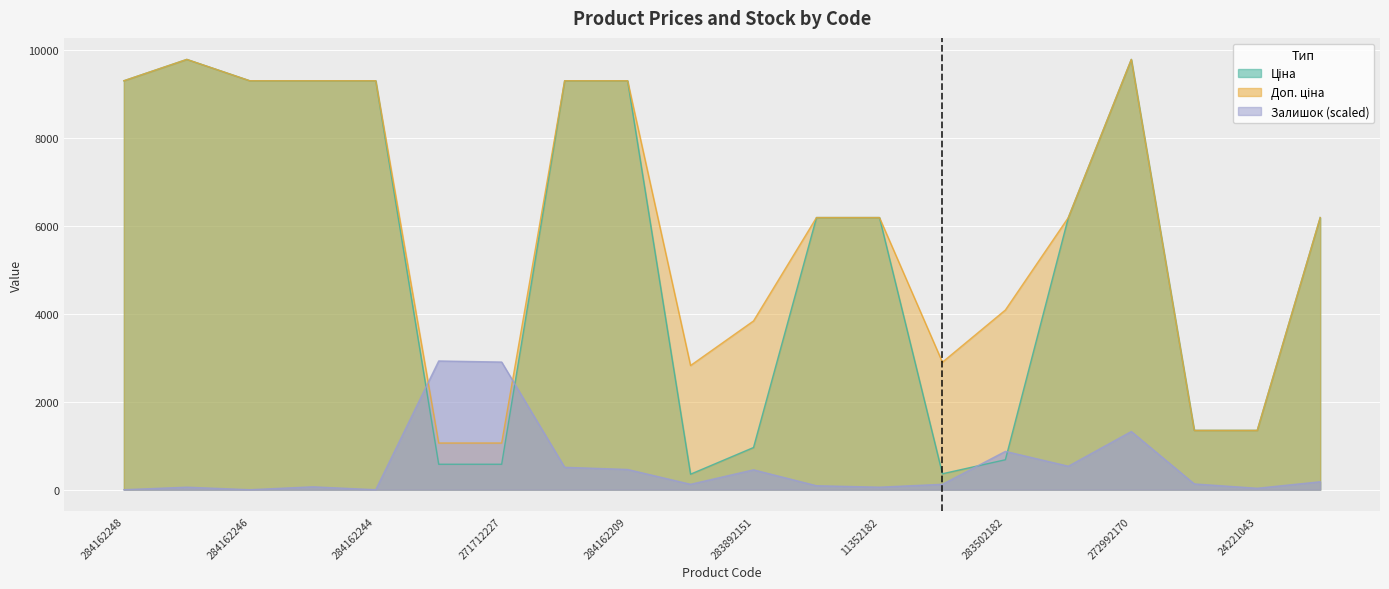

True or false: Доп. ціна has more than 1 interior local peaks.

True